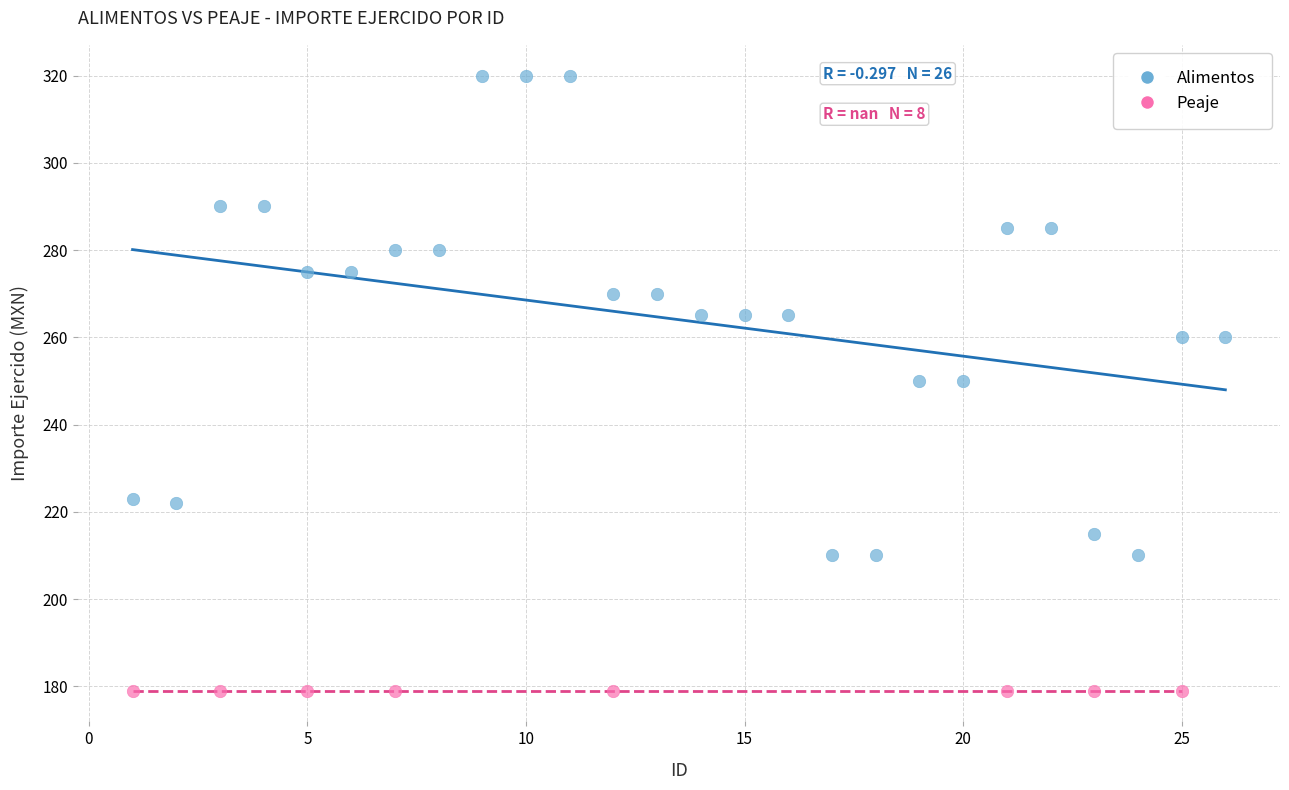

Which series reaches the maximum Y coordinate?

Alimentos